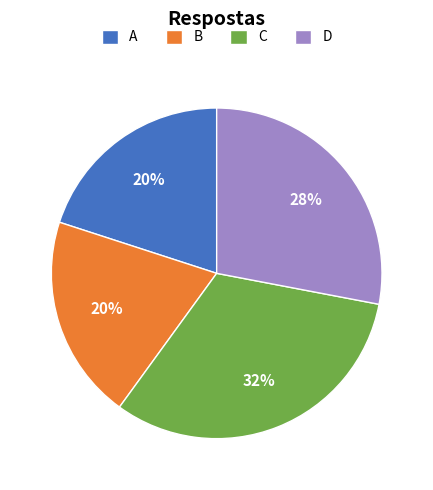

To the nearest percent, what portion does D represent?

28%